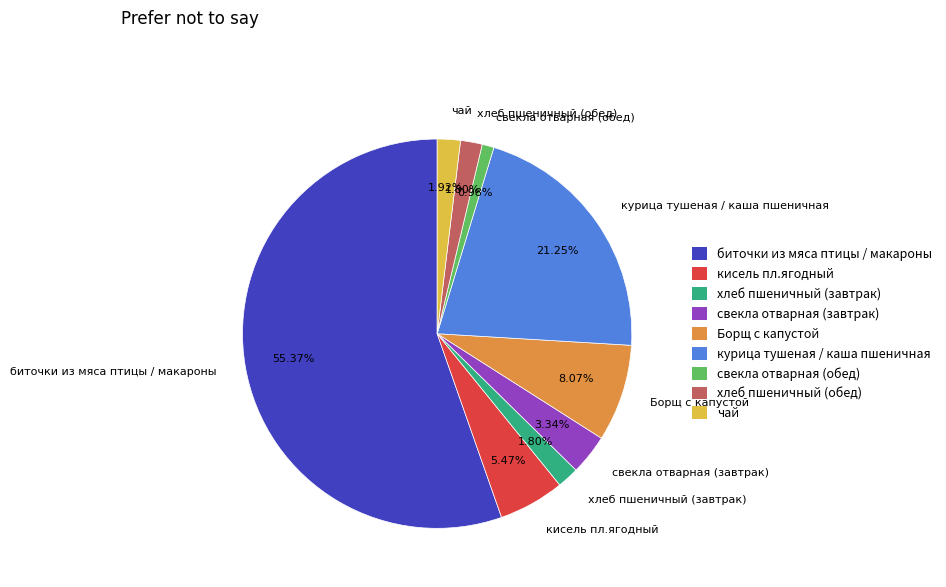

The свекла отварная (обед) slice represents 1% of the pie. True or false?

True